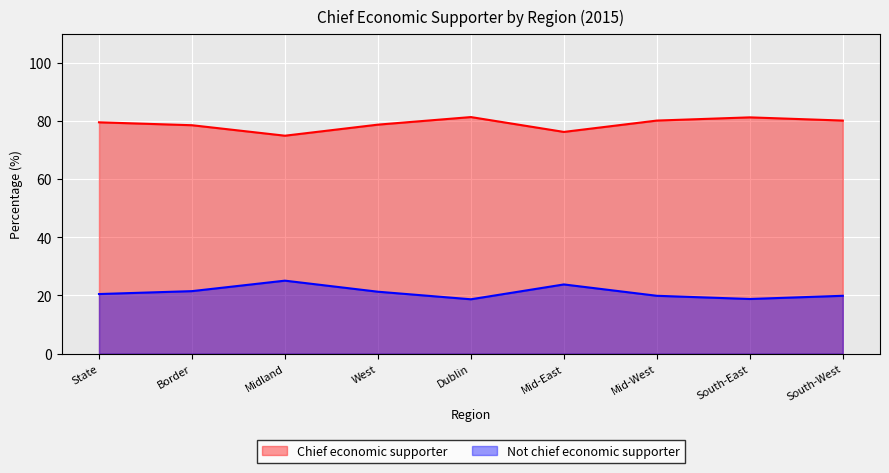

Is it true that Not chief economic supporter equals 33.8 at Mid-West?

False